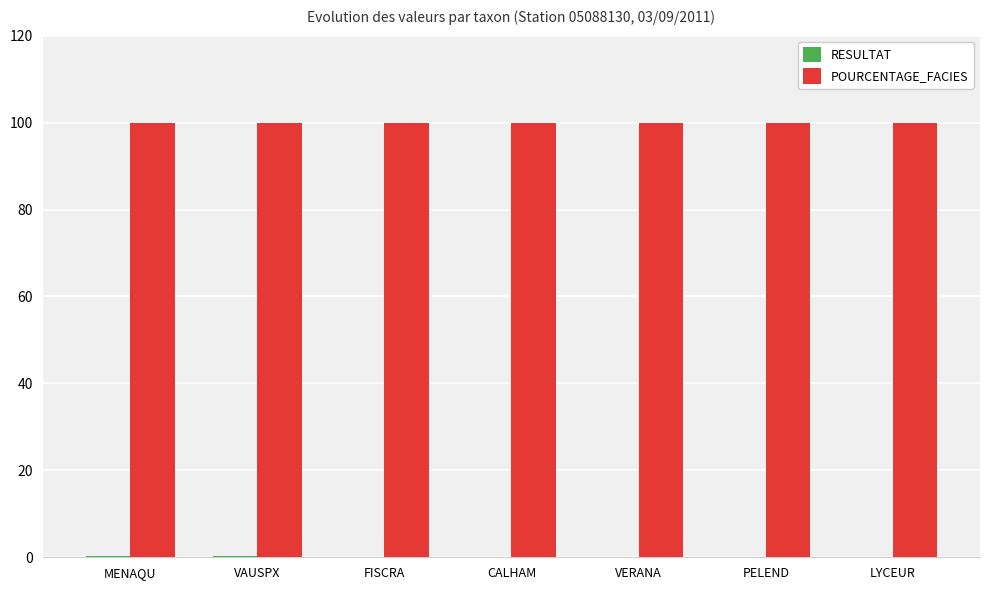

Which series has the largest total across all categories?

POURCENTAGE_FACIES